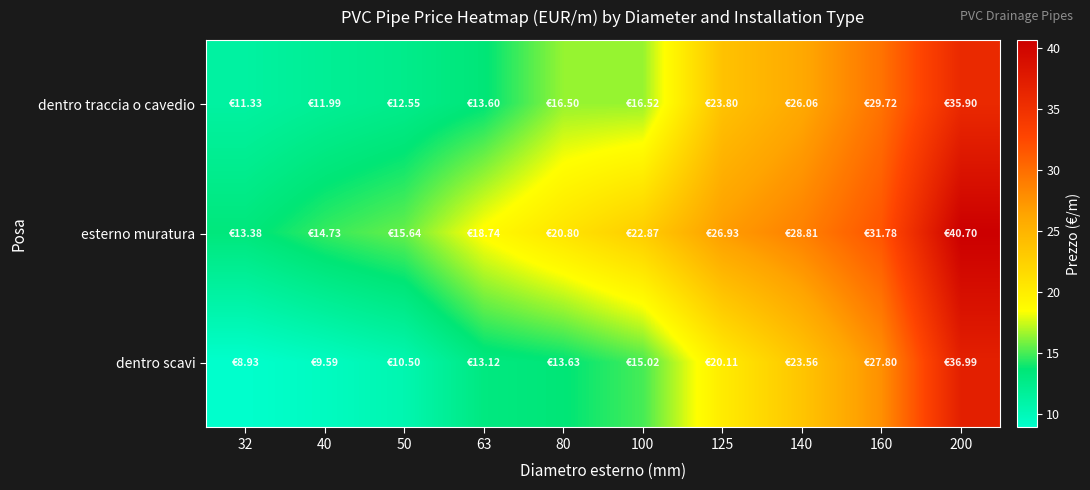

At which category is the sum across all series the highest?

200